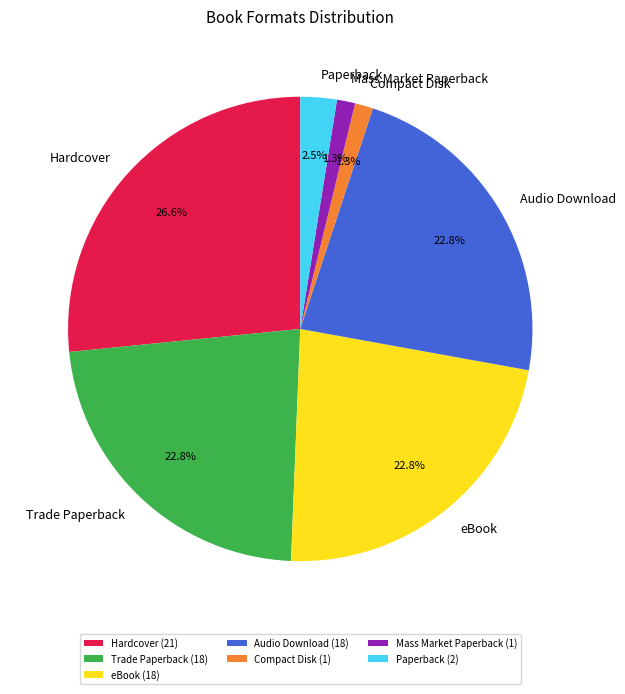

Between Trade Paperback and Mass Market Paperback, which is larger?

Trade Paperback